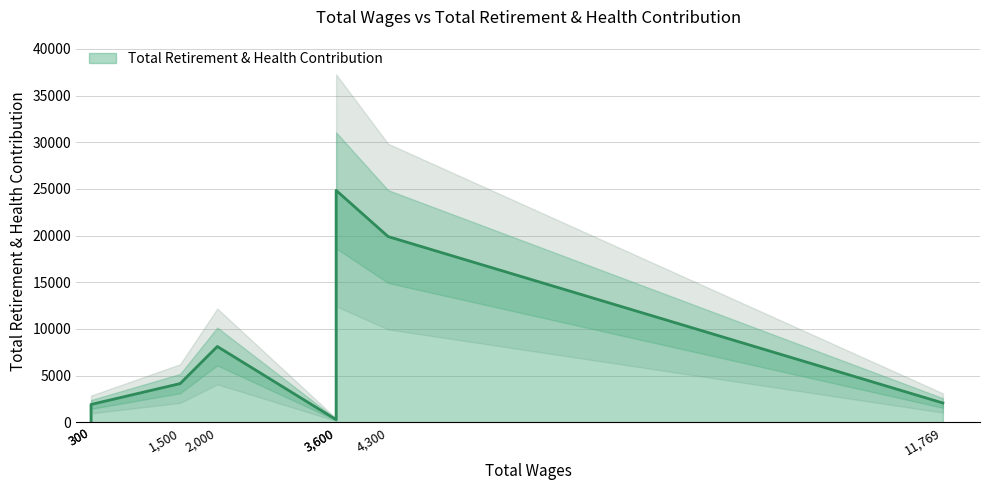

Rank the categories by value from highest to lowest.

3600.0, 4300.0, 2000.0, 1500.0, 11769.0, 300.0, 3600.0, 300.0